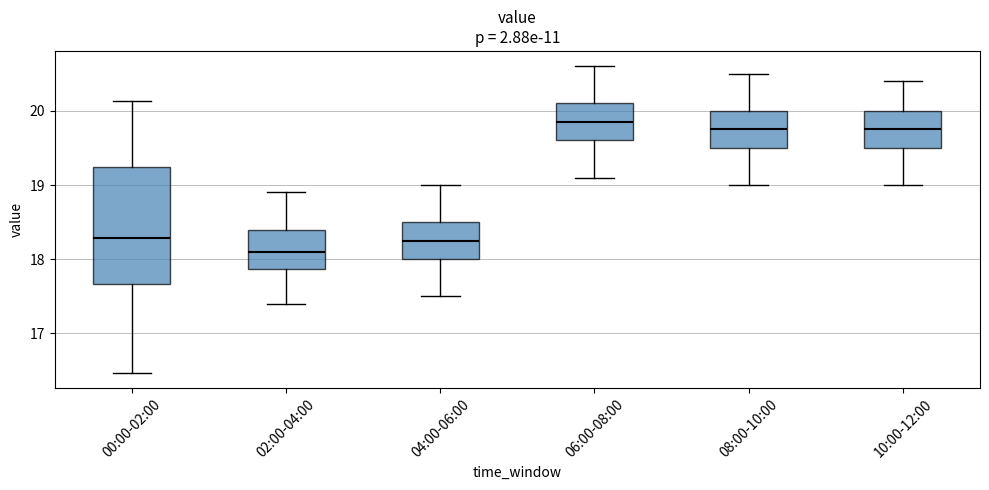

Where is the lower edge of the box for 08:00-10:00 on the y-axis? The values are not printed on the chart, so give them approximately, as read against the axis.

19.5